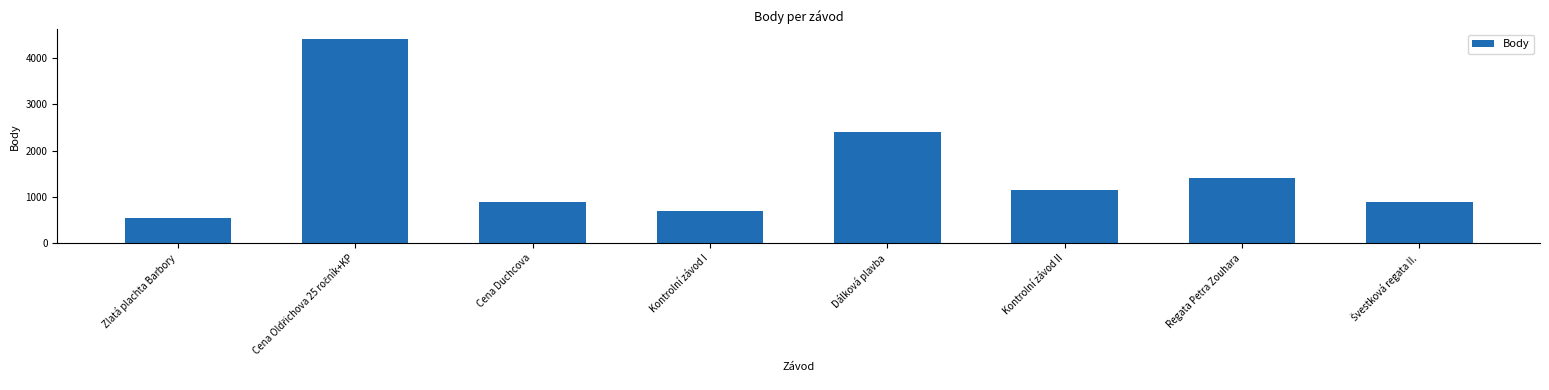

Does the chart contain any negative values?

No